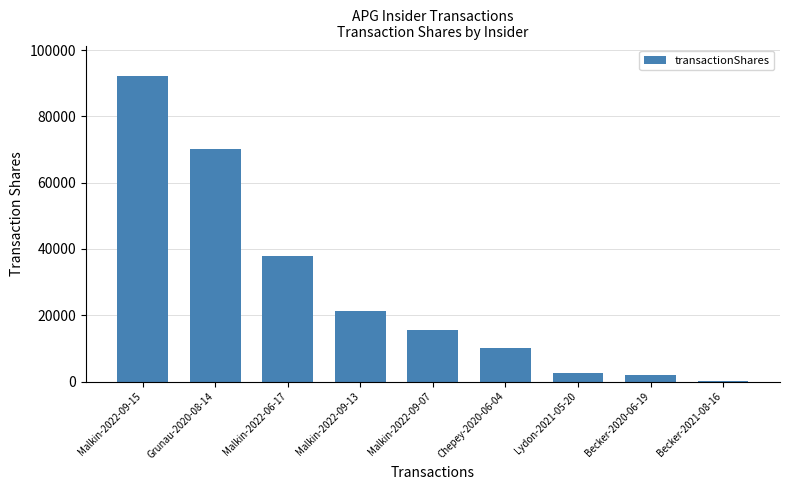

Approximately how many times larger is the value at Malkin-2022-06-17 compared to Chepey-2020-06-04?

3.8